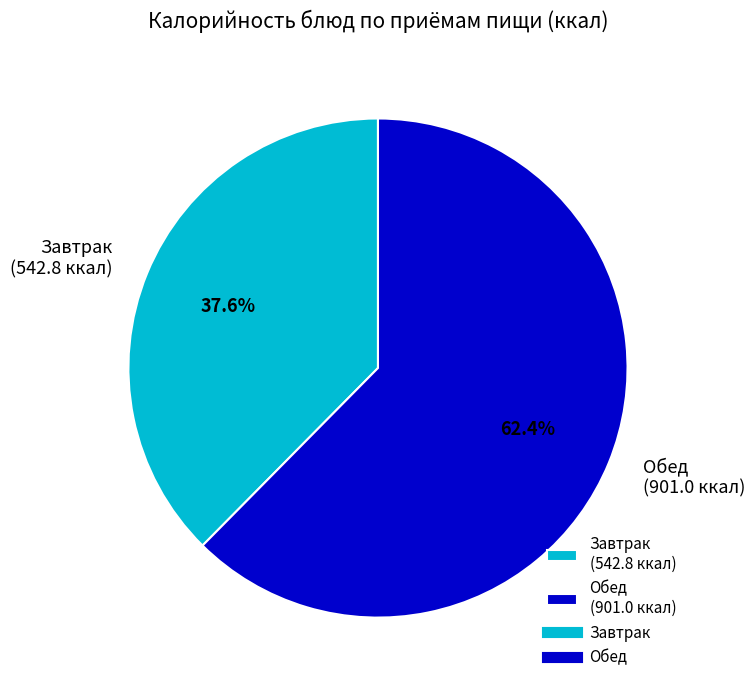

What is the total percentage of Обед (901.0 ккал) and Завтрак (542.8 ккал)?

100.0%